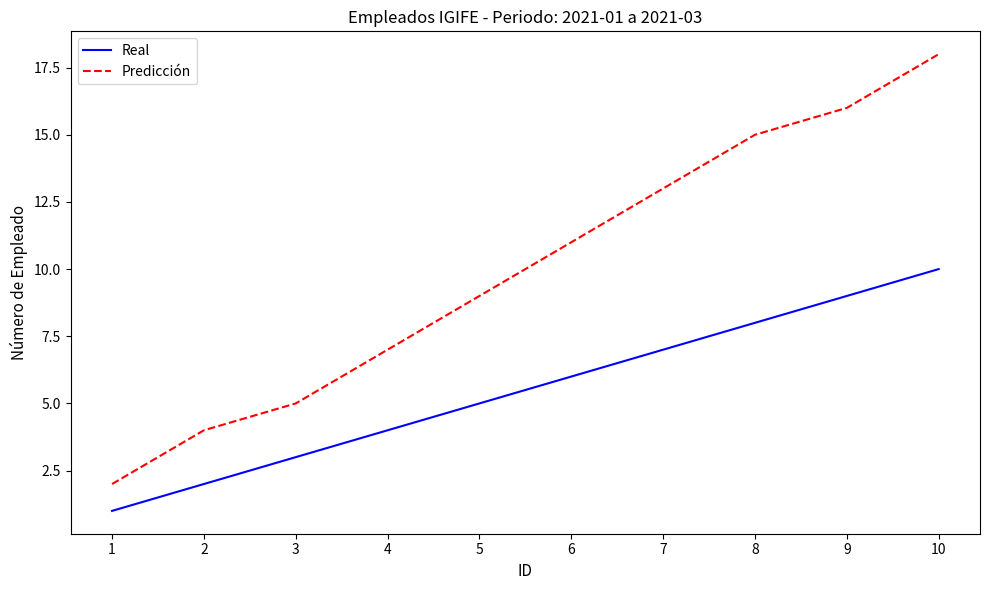

True or false: Predicción and Real intersect in this chart.

False